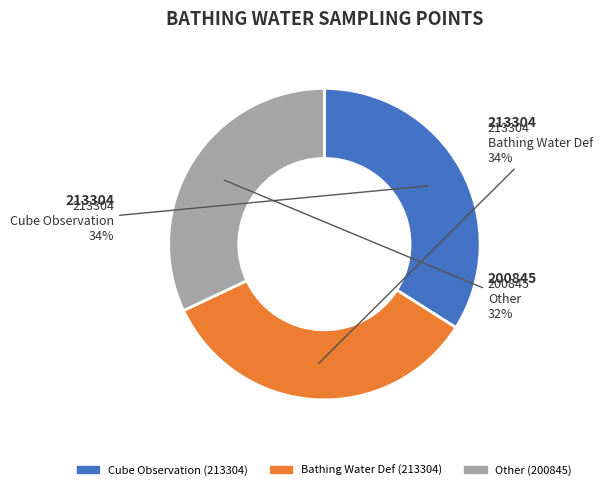

Does Other account for over 50% of the chart?

No